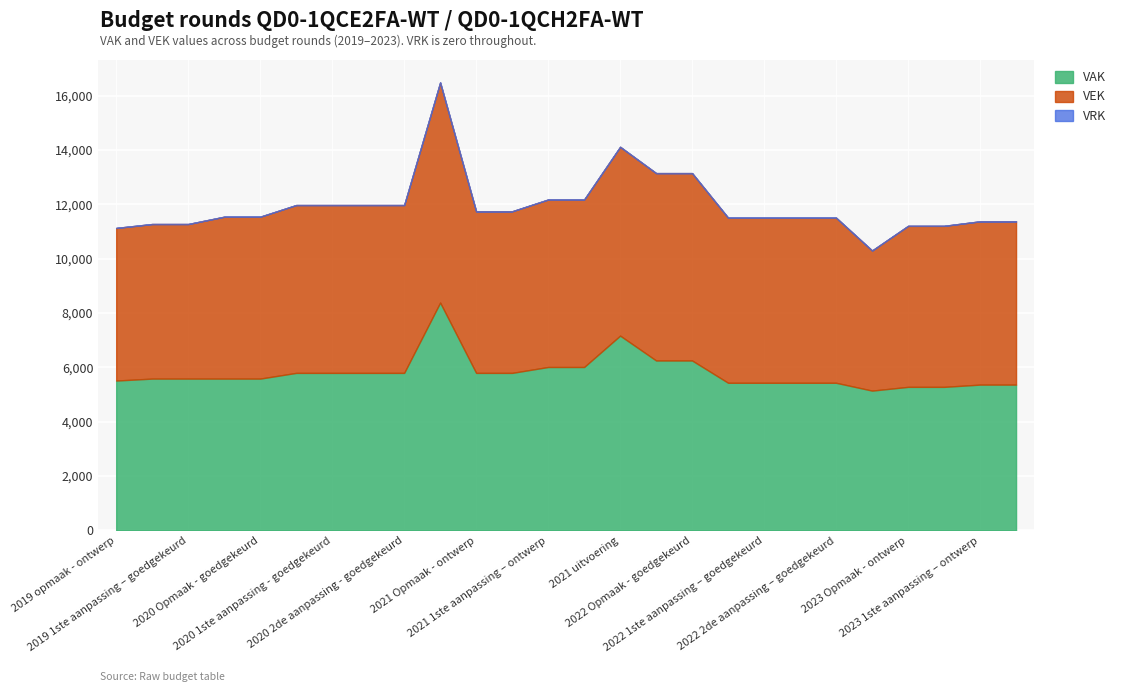

What is the label of the 17th point from the right?

2020 uitvoering